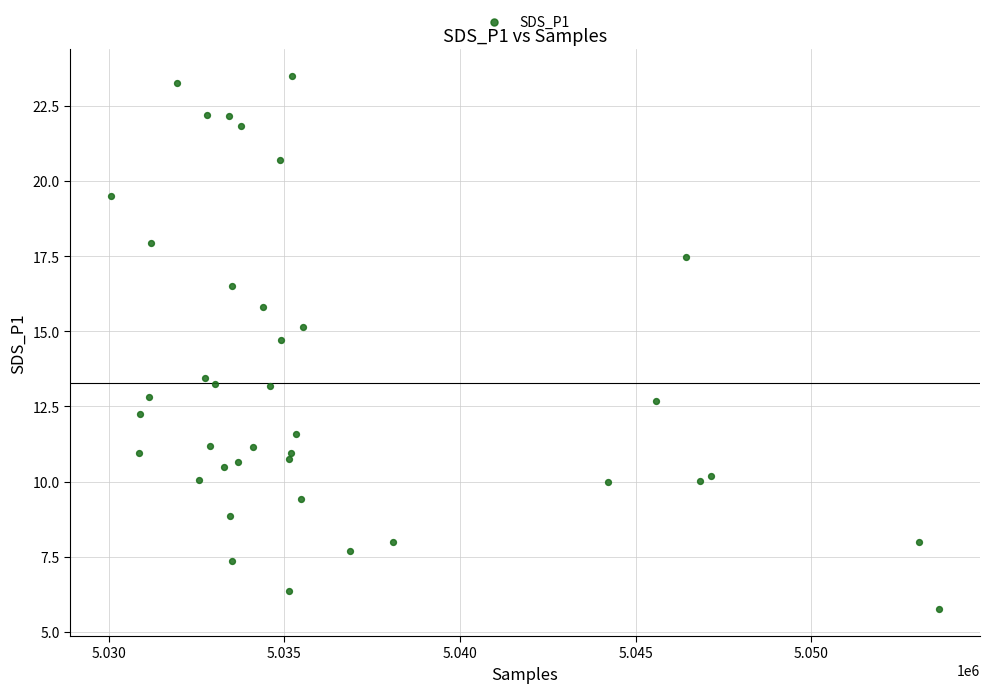

What is the range of X values (max minus min)?

23546.0